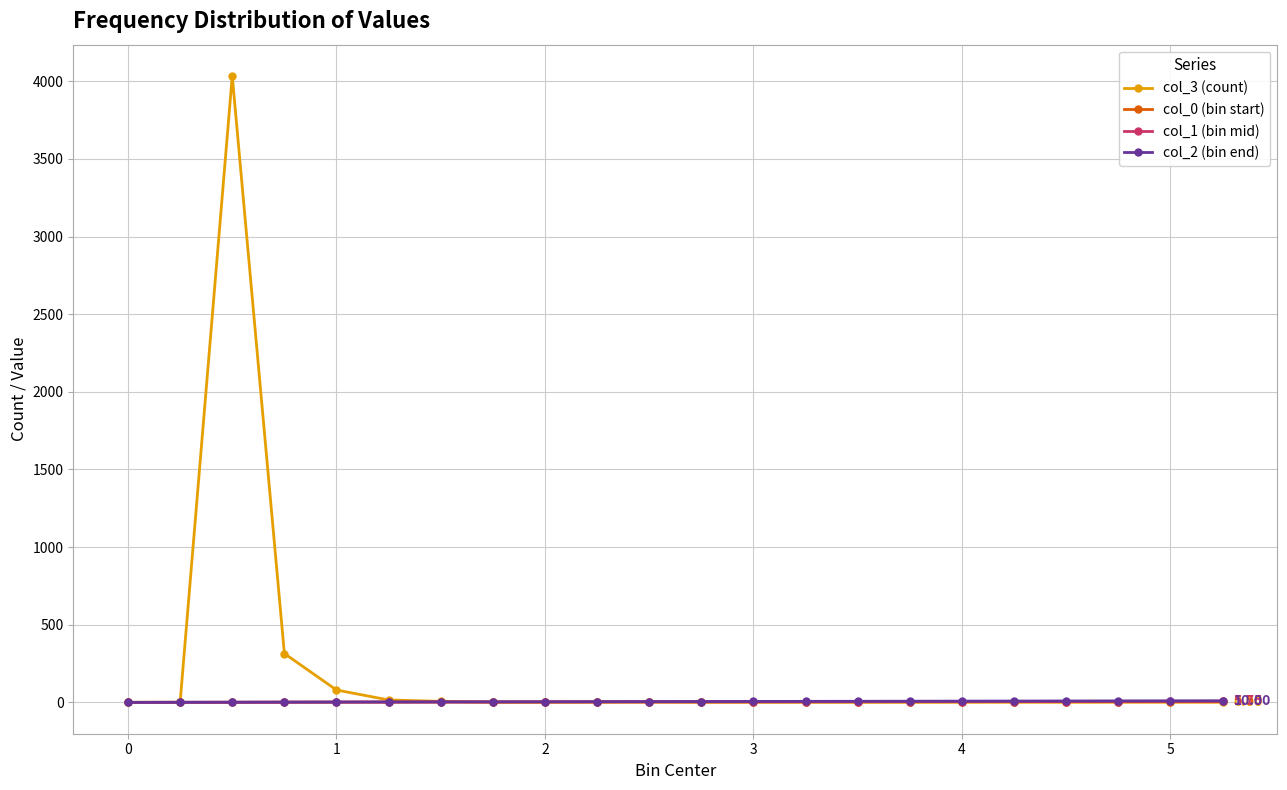

Which series has the widest spread of values?

col_3 (count)